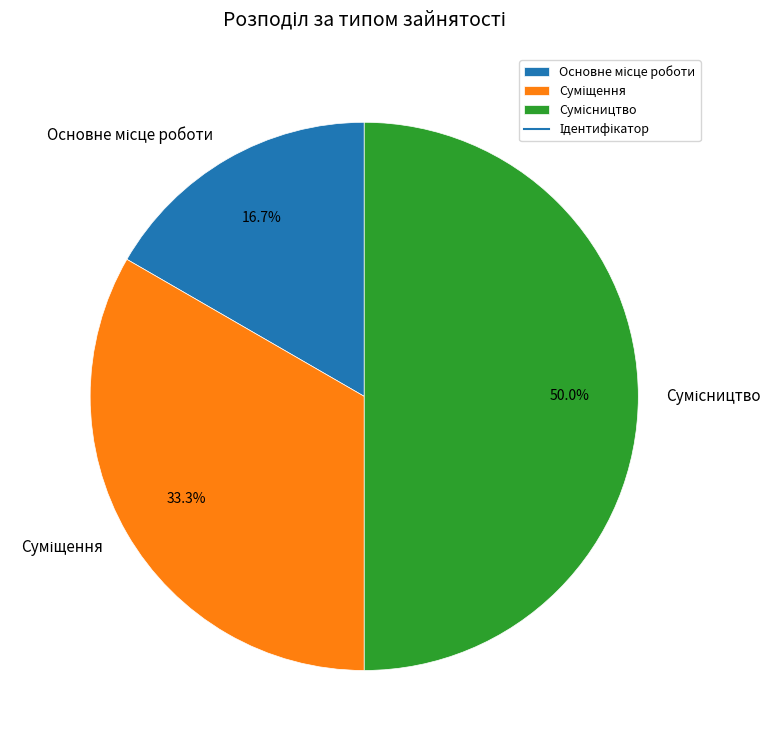

How many slices are in this pie chart?

3